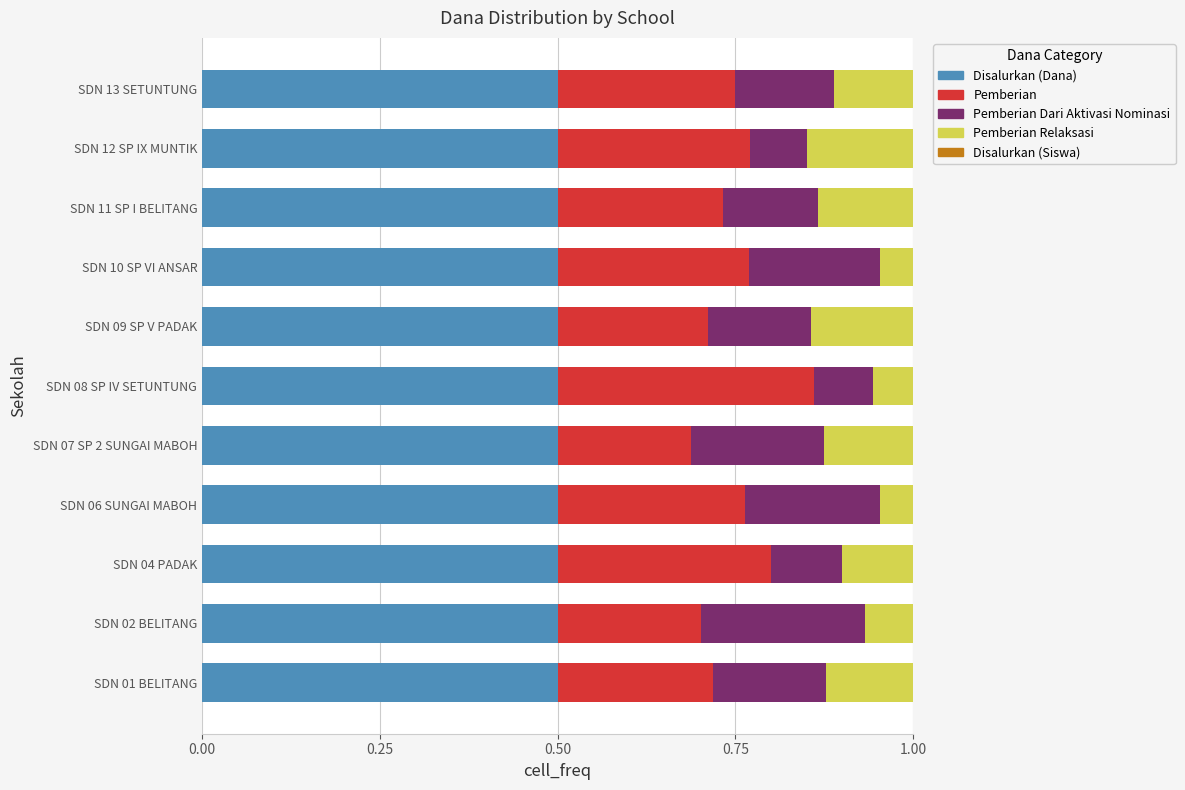

The Disalurkan (Dana) series shows 0.5 at SDN 06 SUNGAI MABOH. True or false?

True